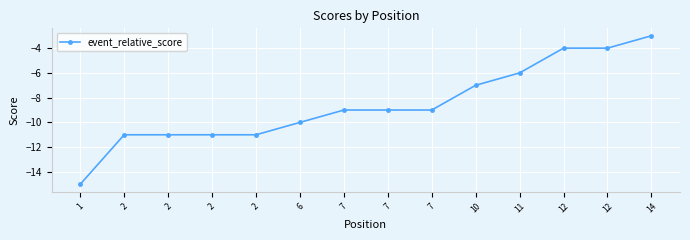

Reading left to right, what are all the values shown in this chart?

-15	-11	-11	-11	-11	-10	-9	-9	-9	-7	-6	-4	-4	-3